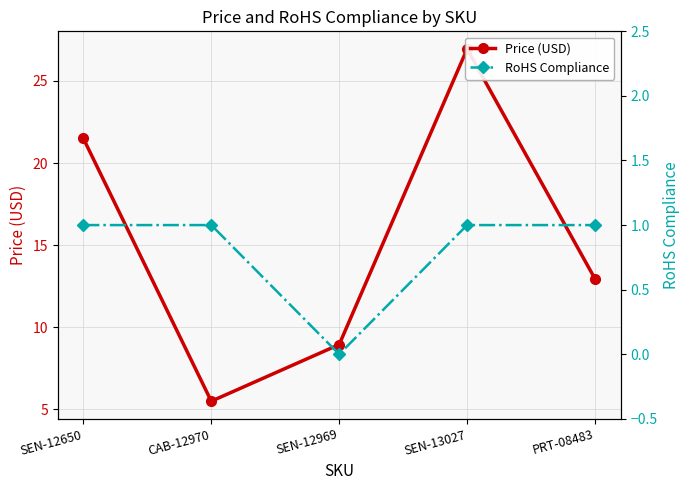

How many interior local valleys does the Price (USD) series have?

1